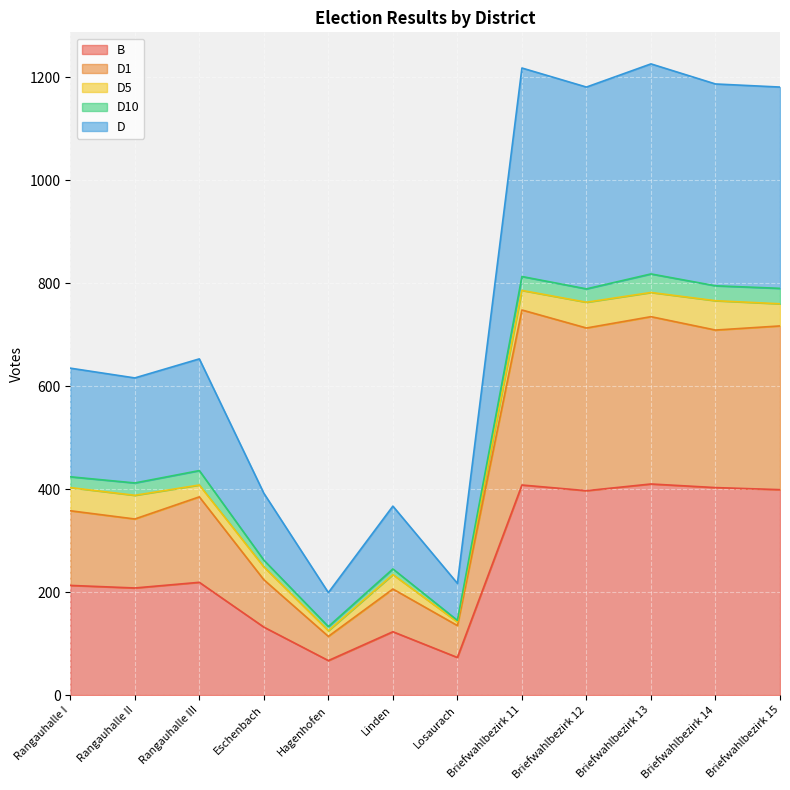

Which series has the largest total across all categories?

D